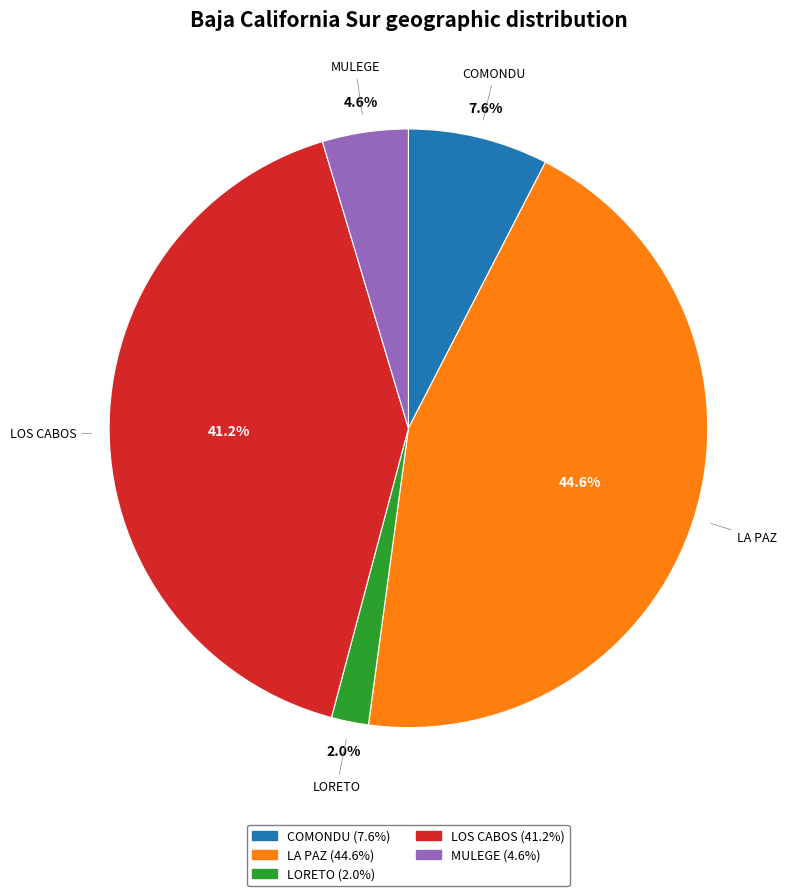

Which slice is the largest?

LA PAZ